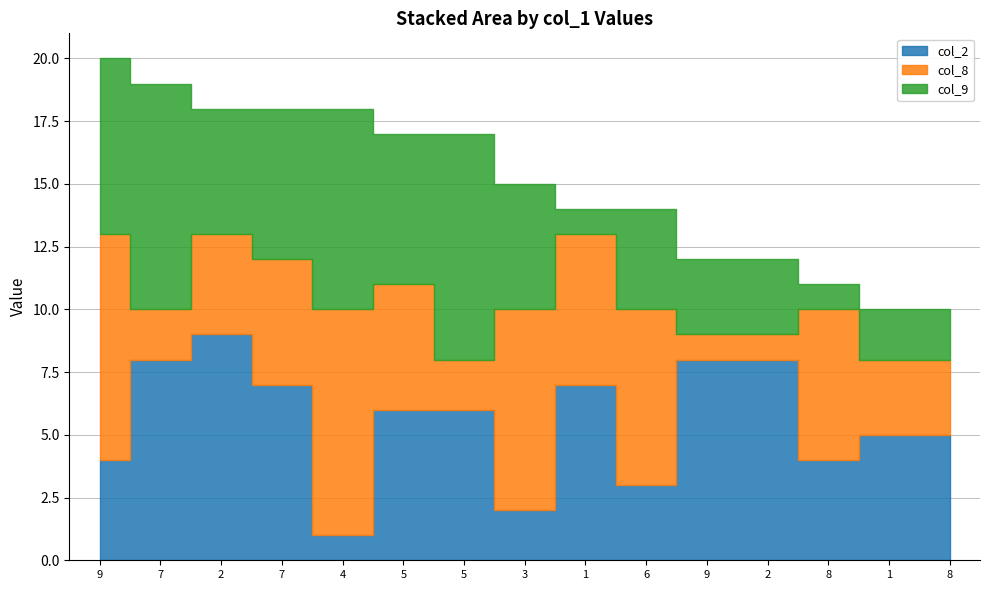

What is the difference between the maximum and minimum values in the col_9 series?

8